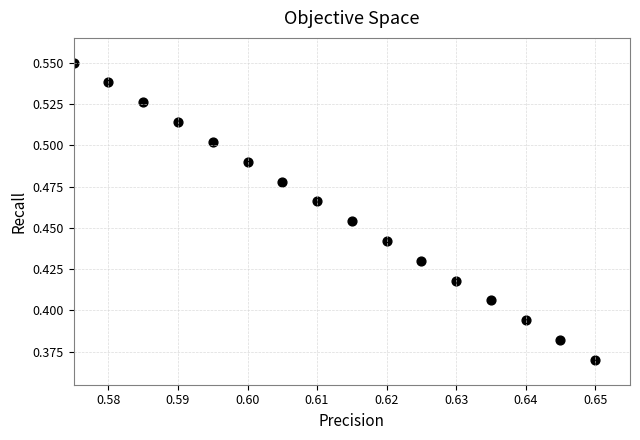

How many data points are displayed?

16